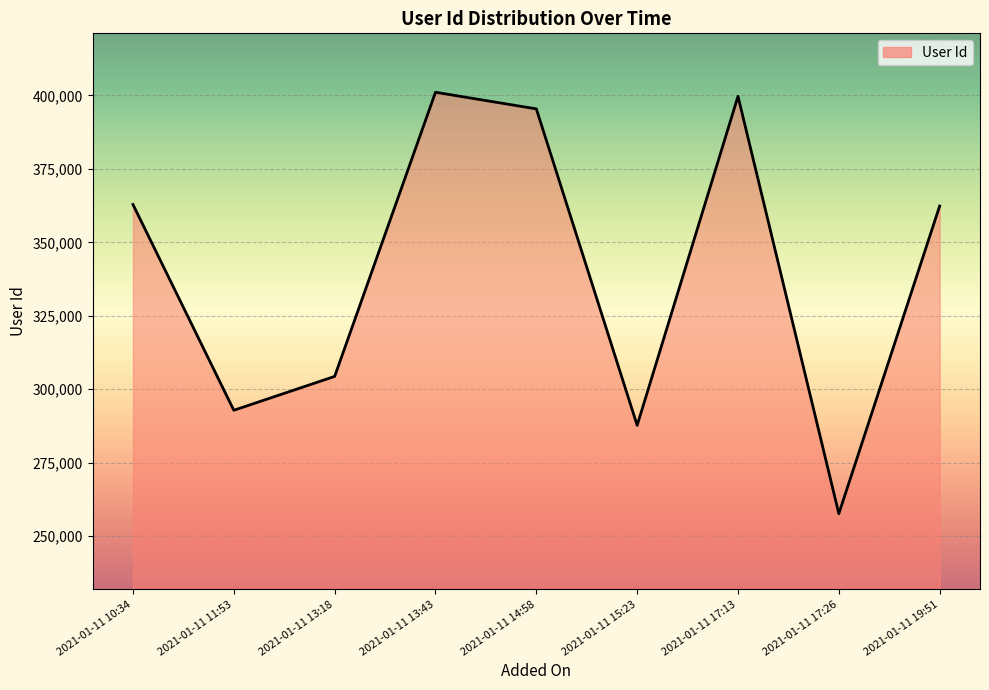

What is the difference between the second highest and second lowest values?

111987